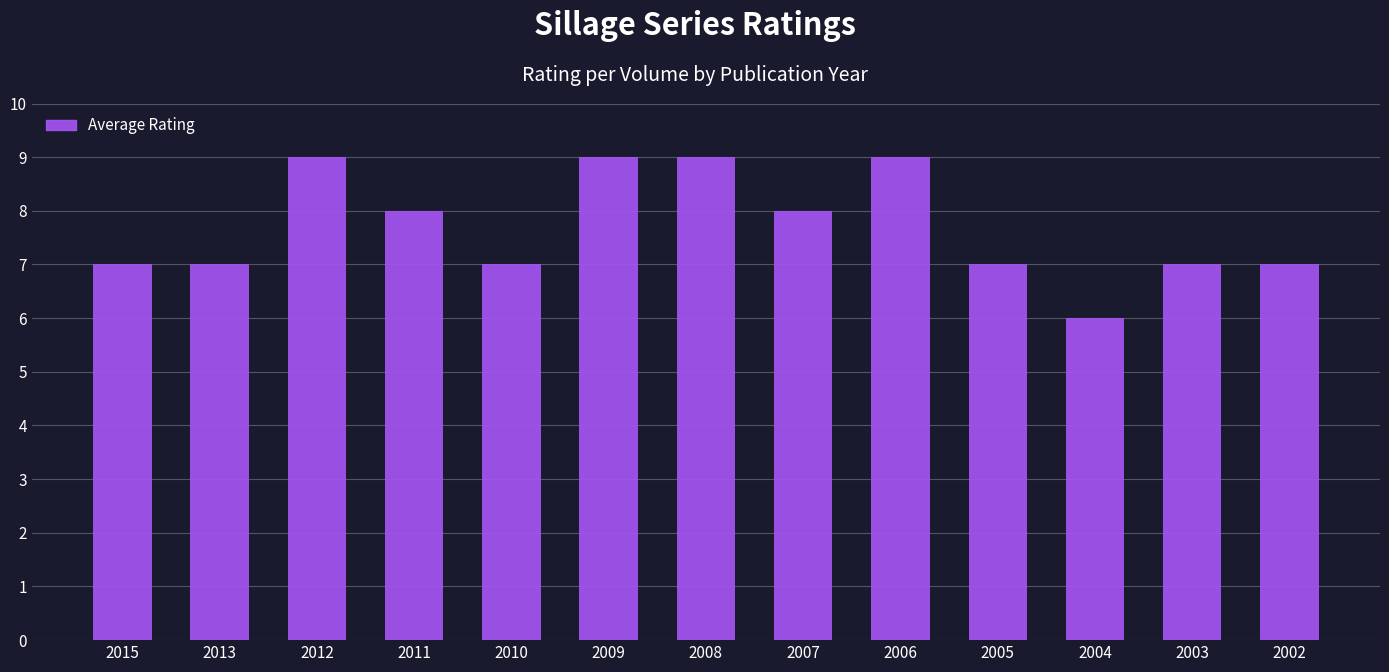

Approximately how many times larger is the value at 2011 compared to 2002?

1.1